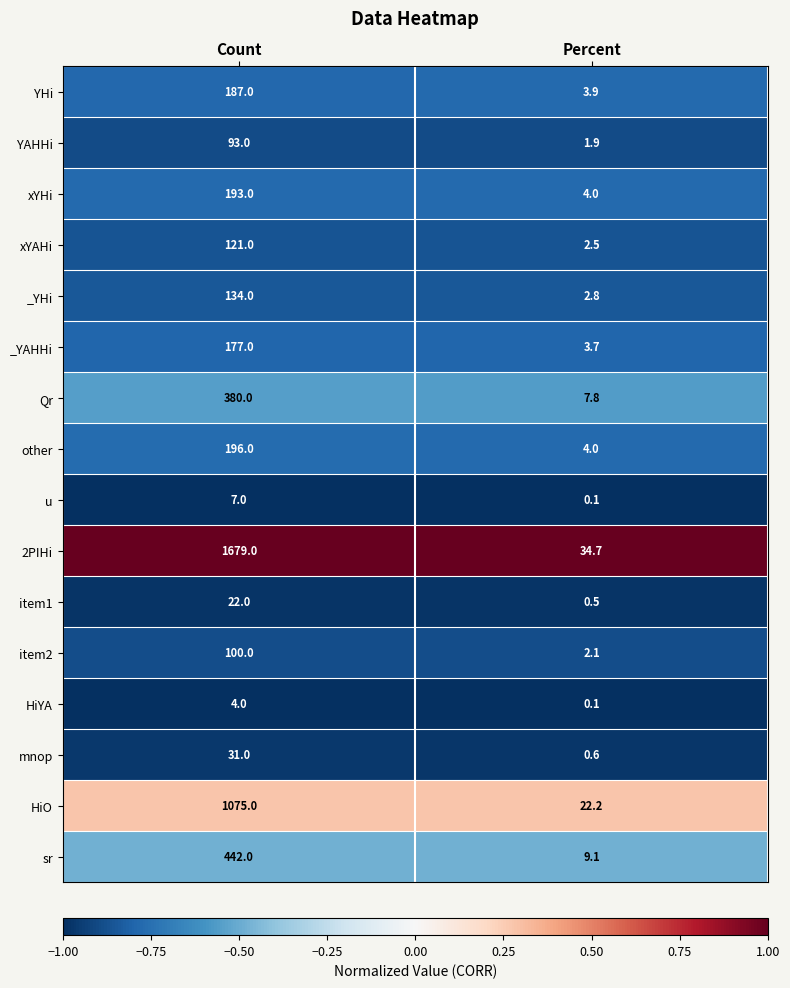

What is the approximate value of YHi at Count?

187.0